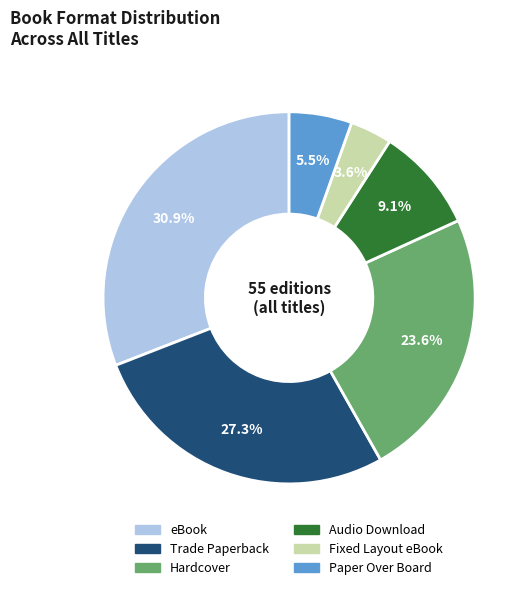

Is it true that Trade Paperback is 19% of the pie?

False